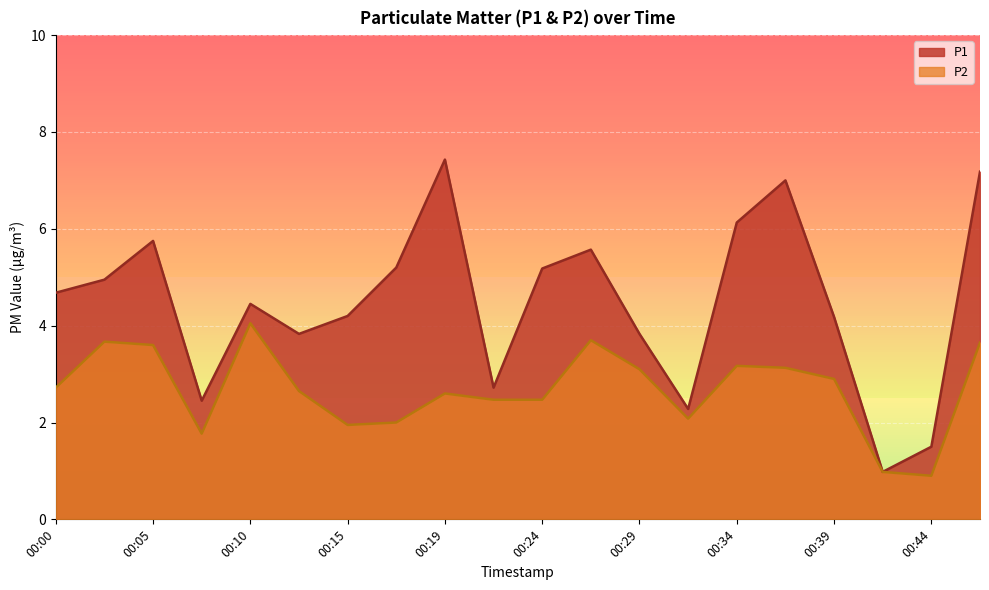

What is the approximate value of P1 at 00:19?

7.4